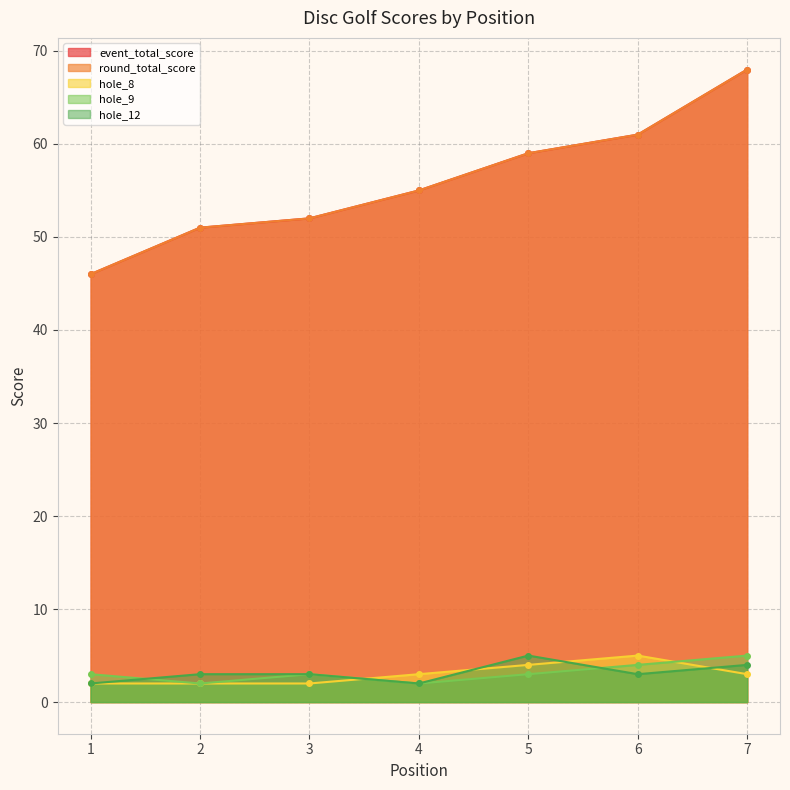

Reading right to left, transcribe all the data shown in this chart.

event_total_score: 68	61	59	55	52	51	46
round_total_score: 68	61	59	55	52	51	46
hole_8: 3	5	4	3	2	2	2
hole_9: 5	4	3	2	3	2	3
hole_12: 4	3	5	2	3	3	2